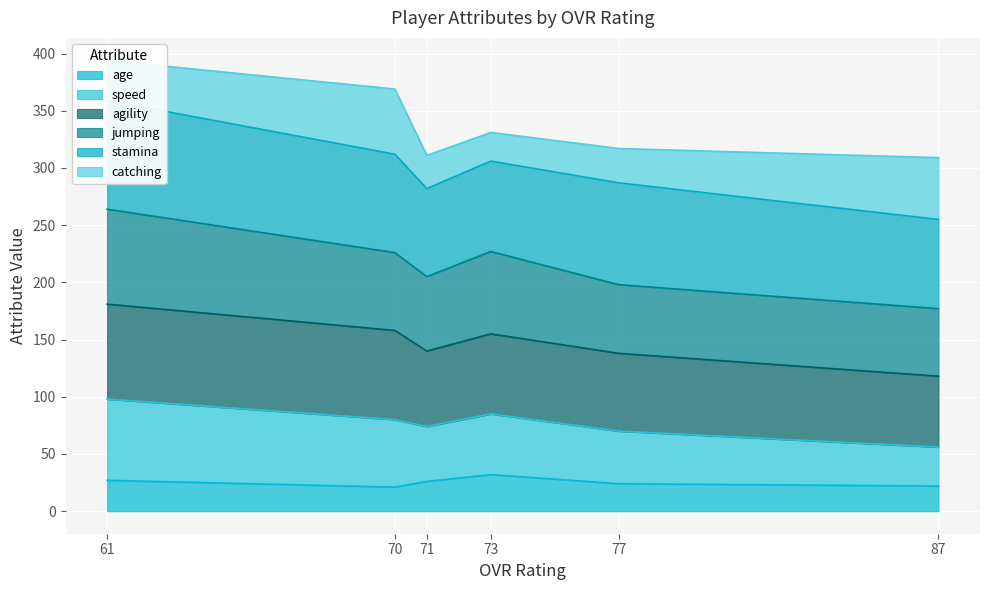

The age series shows 6 at 87. True or false?

False